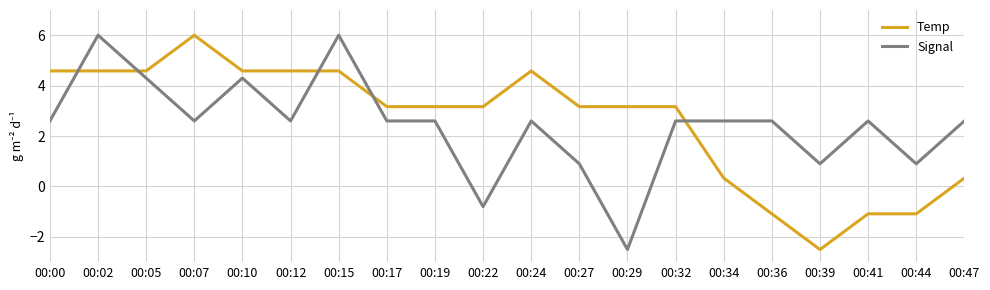

Reading left to right, transcribe all the data shown in this chart.

Temp: 4.6	4.6	4.6	6.0	4.6	4.6	4.6	3.2	3.2	3.2	4.6	3.2	3.2	3.2	0.3	-1.1	-2.5	-1.1	-1.1	0.3
Signal: 2.6	6.0	4.3	2.6	4.3	2.6	6.0	2.6	2.6	-0.8	2.6	0.9	-2.5	2.6	2.6	2.6	0.9	2.6	0.9	2.6